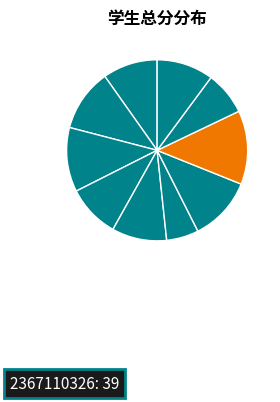

Which category has the biggest portion of the pie?

2367110326